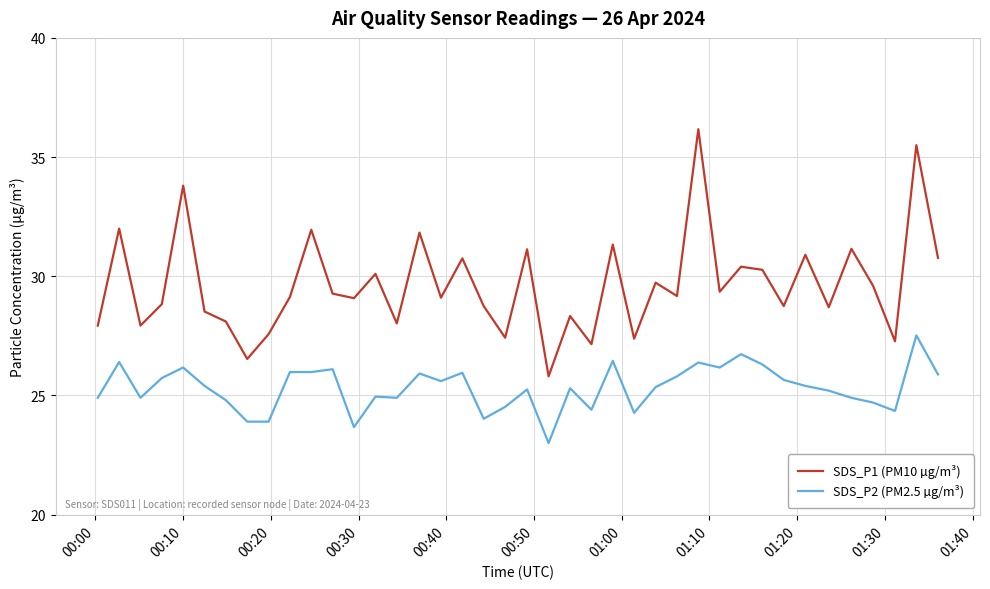

True or false: SDS_P1 (PM10 µg/m³) and SDS_P2 (PM2.5 µg/m³) intersect in this chart.

False